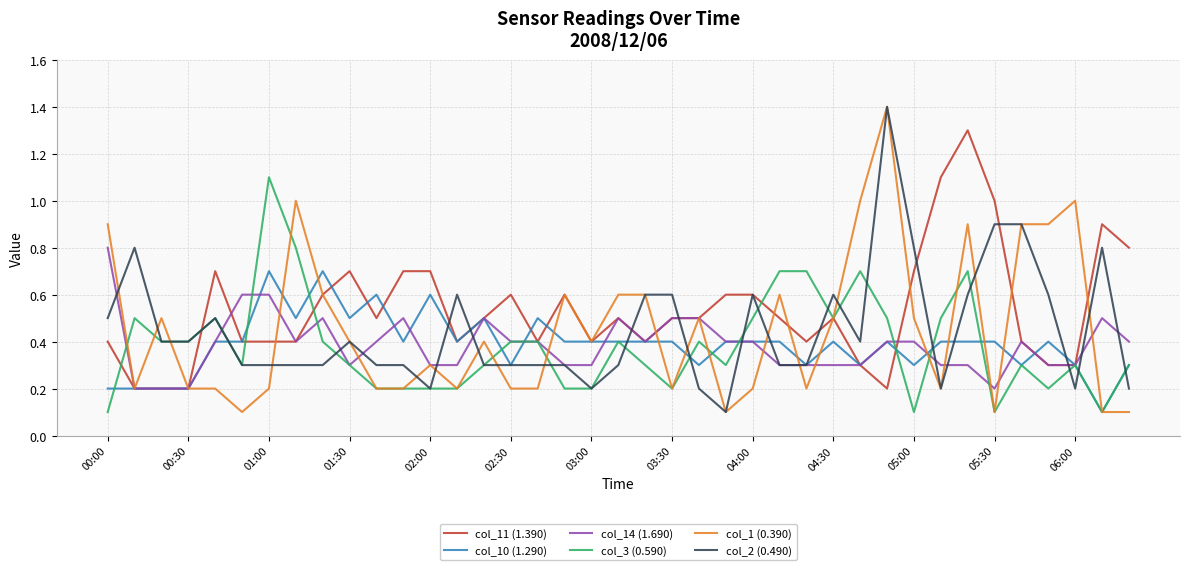

How many col_3 (0.590) values are between 0 and 1?

38